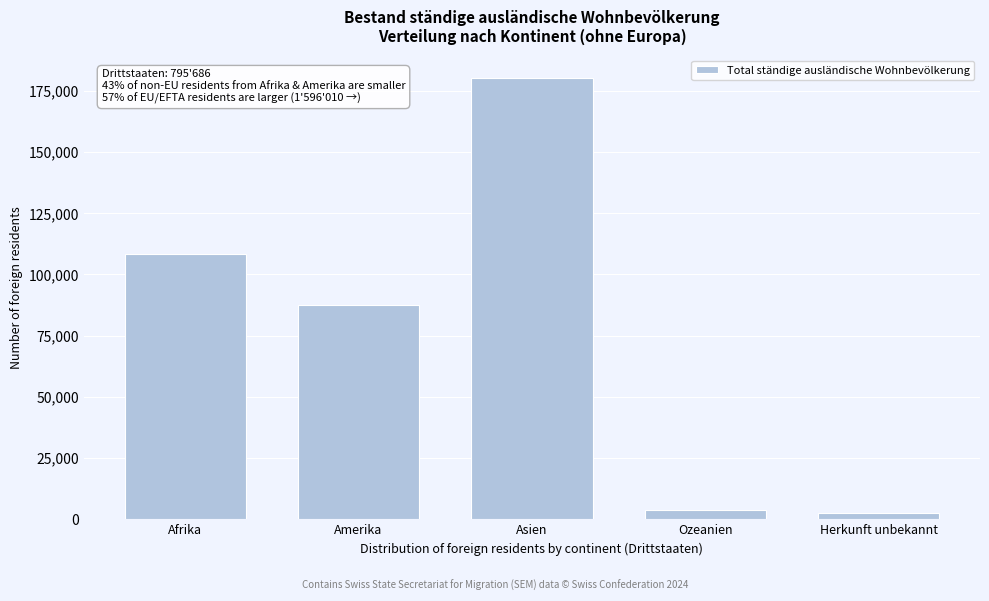

Reading left to right, what are all the values shown in this chart?

Afrika=108305	Amerika=87616	Asien=180486	Ozeanien=3889	Herkunft unbekannt=2676